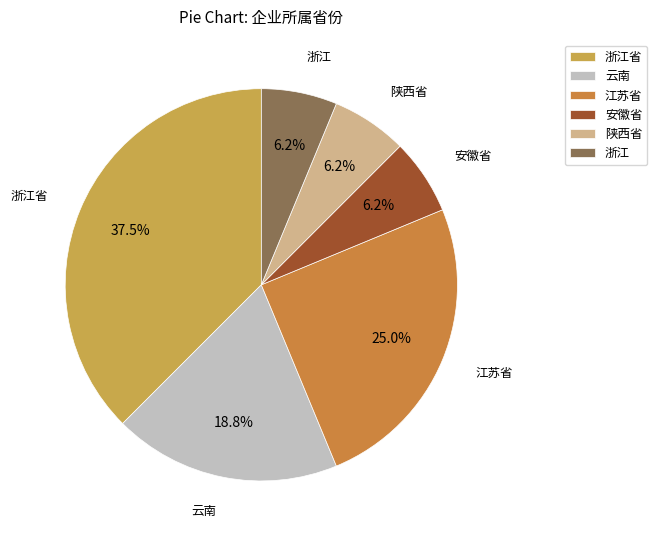

Is 安徽省 the majority of the pie?

No